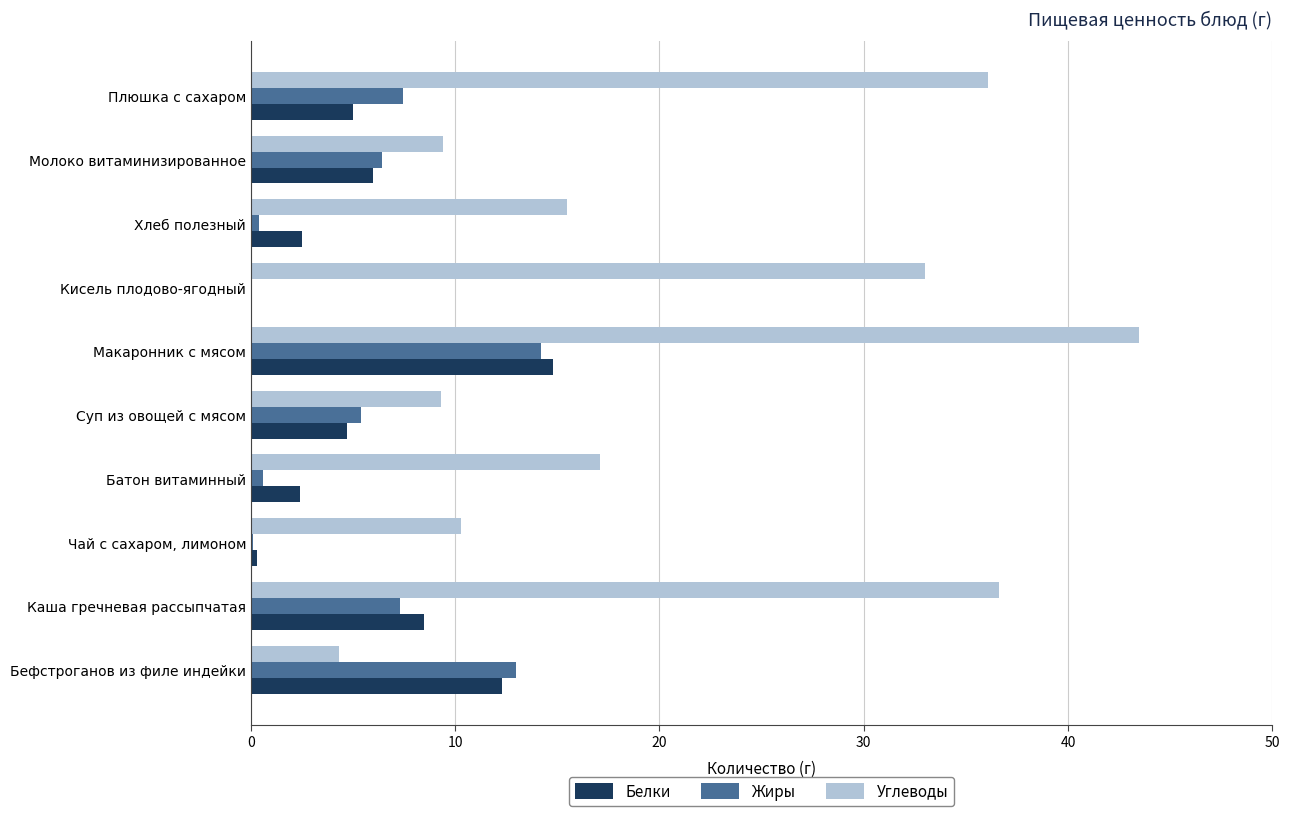

Read the Углеводы value at Плюшка с сахаром.

36.1